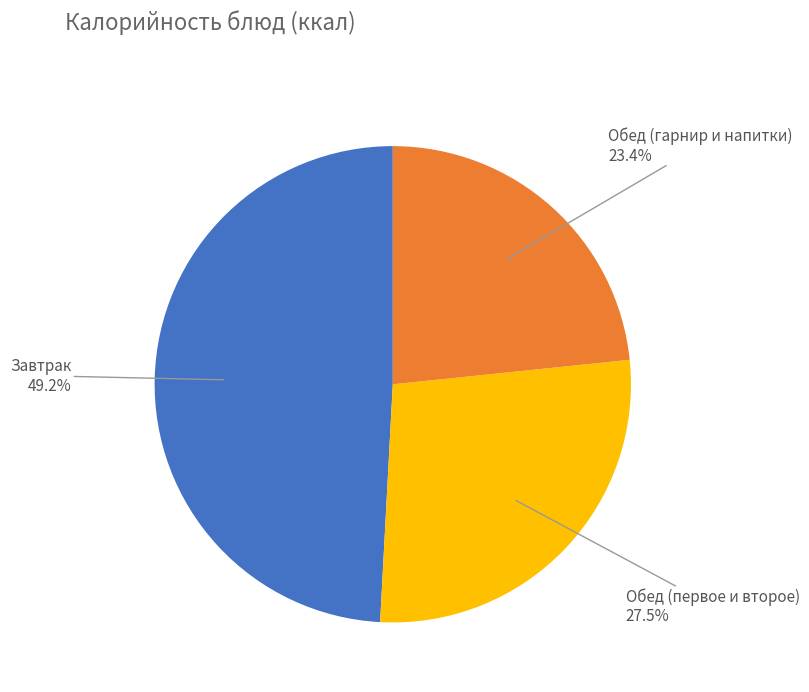

Does any single category account for the majority?

No